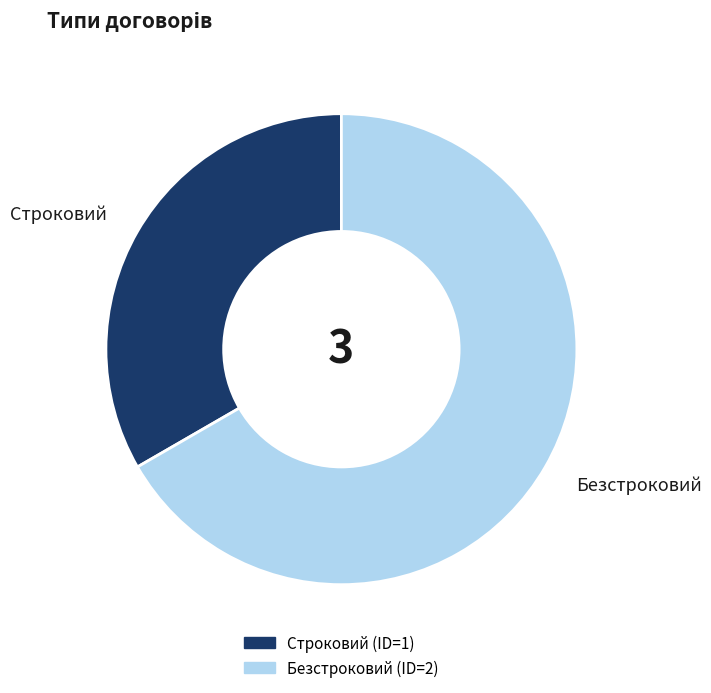

Between Строковий and Безстроковий, which is larger?

Безстроковий